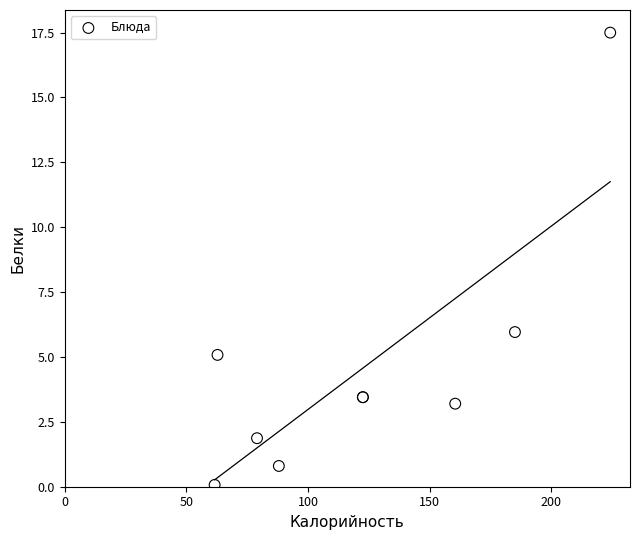

What Y value in the scatter plot is closest to 8?

6.0